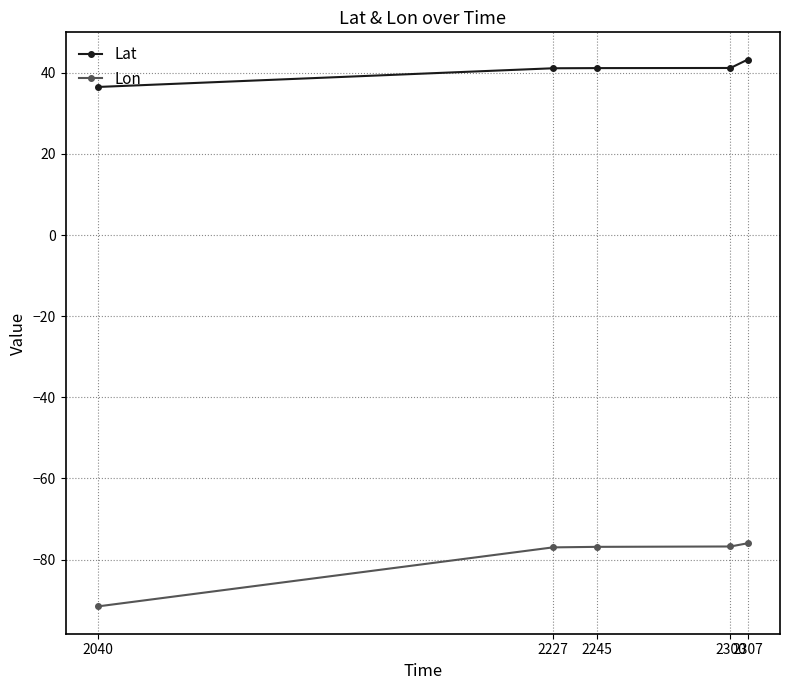

What is the value of the Lat point at the 4th from the left?

41.2